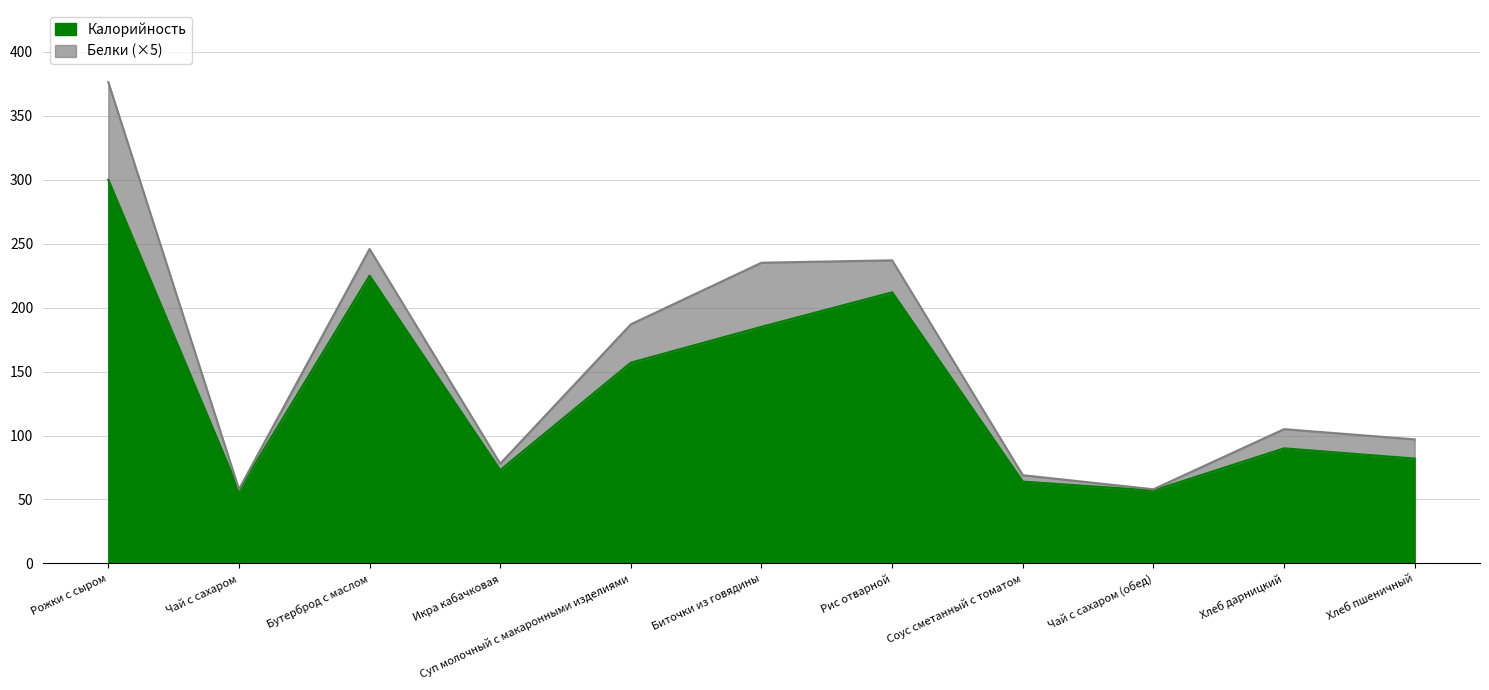

How many values exceed 90?

5